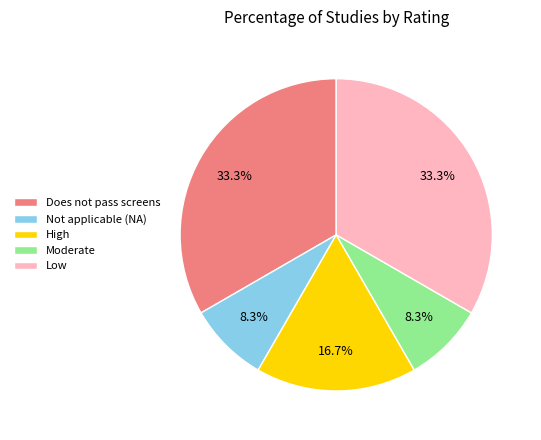

How many segments does this pie chart have?

5